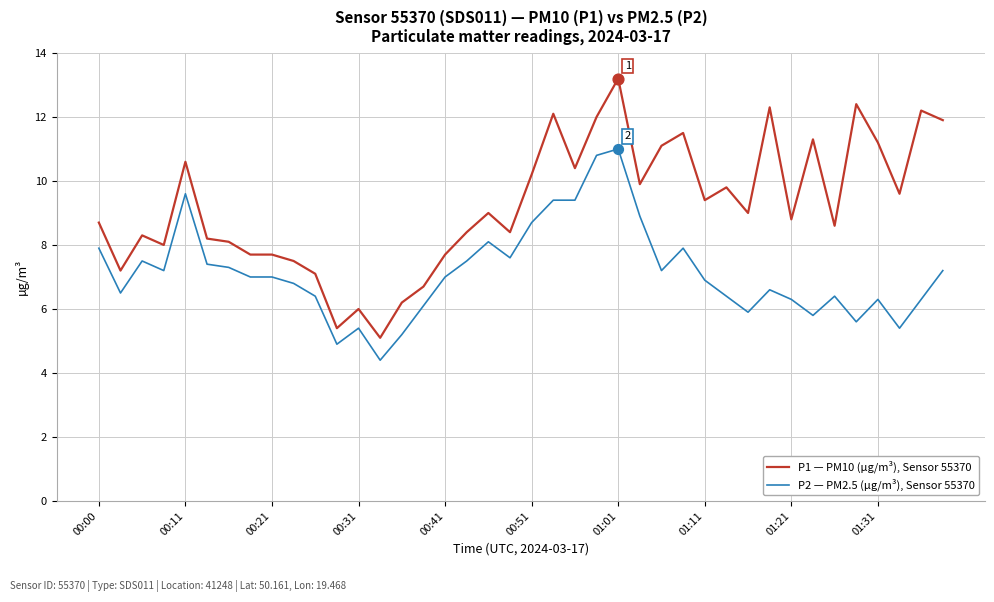

What is the greatest value displayed?

13.2